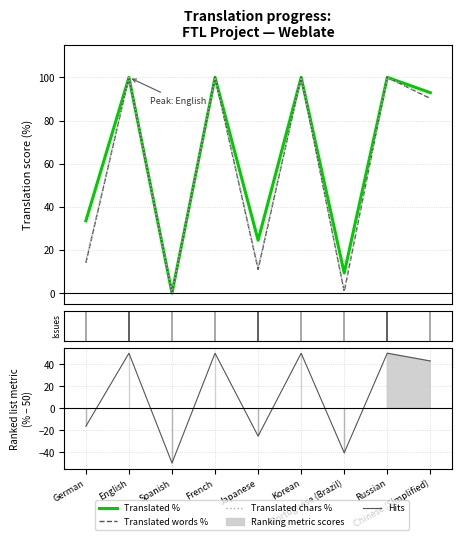

What is the maximum value shown in the chart?

100.0